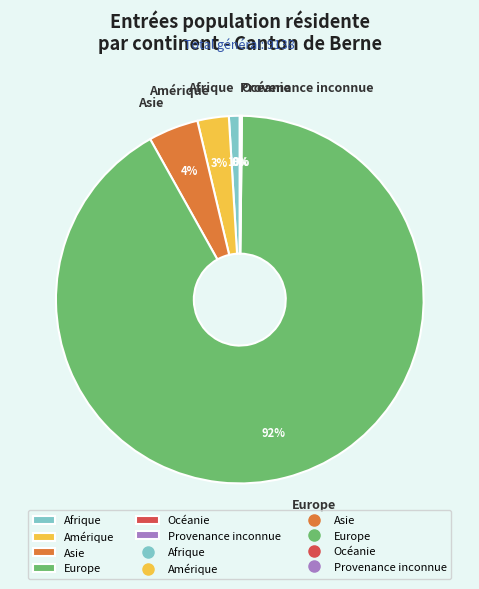

Is Europe the majority of the pie?

Yes